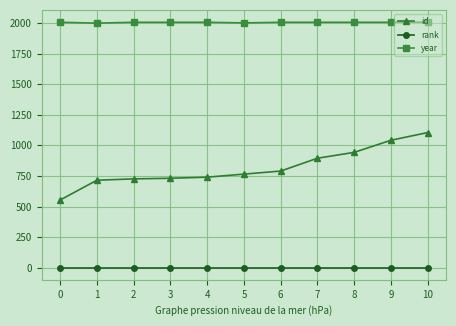

Rank the series by their average value, from highest to lowest.

year, id, rank